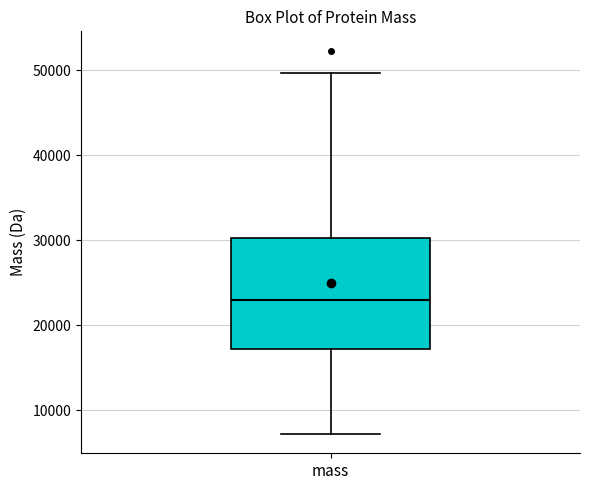

Where does the upper whisker of the box for mass end on the y-axis? The values are not printed on the chart, so give them approximately, as read against the axis.

50000